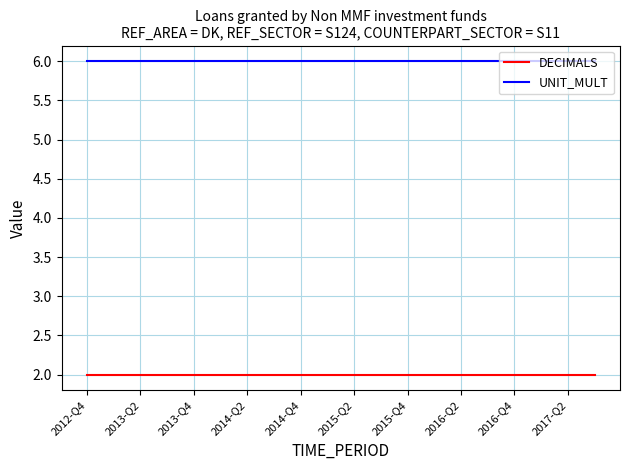

What is the greatest value displayed?

6